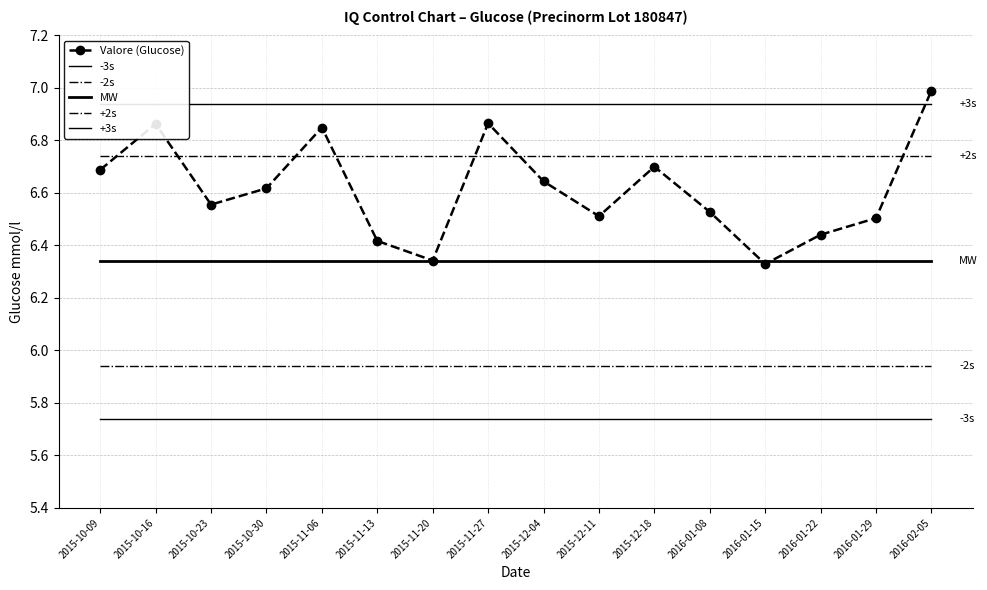

The value of +3s at 2015-12-04 is 6.9. True or false?

True